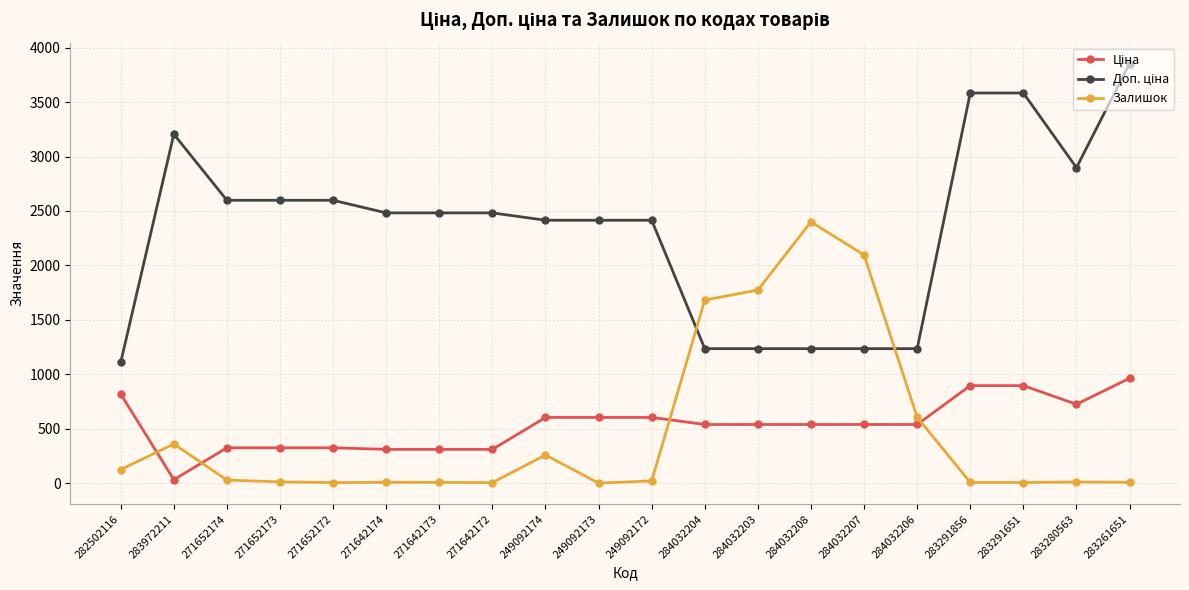

The Залишок series shows 3703.1 at 284032208. True or false?

False